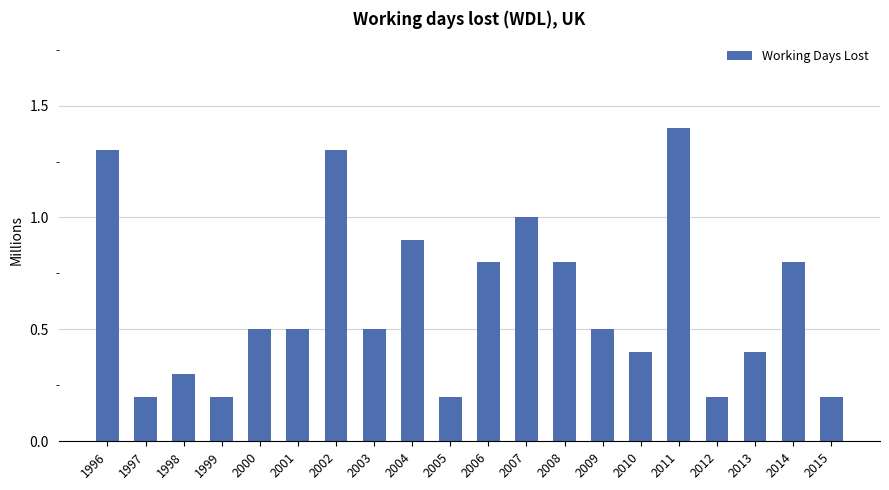

Reading left to right, extract all data points from this chart.

1.3	0.2	0.3	0.2	0.5	0.5	1.3	0.5	0.9	0.2	0.8	1.0	0.8	0.5	0.4	1.4	0.2	0.4	0.8	0.2